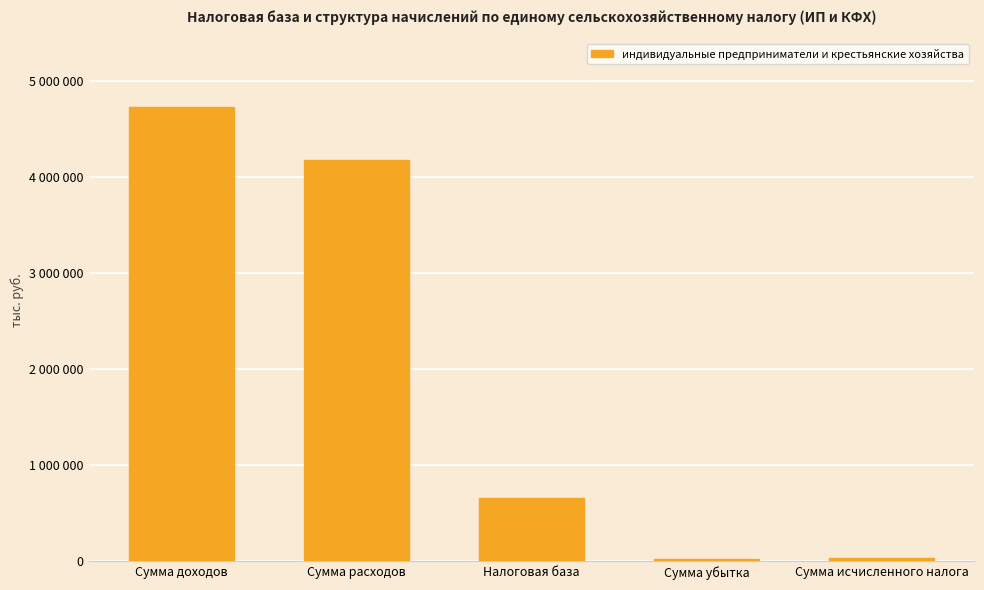

Are the bars horizontal?

No